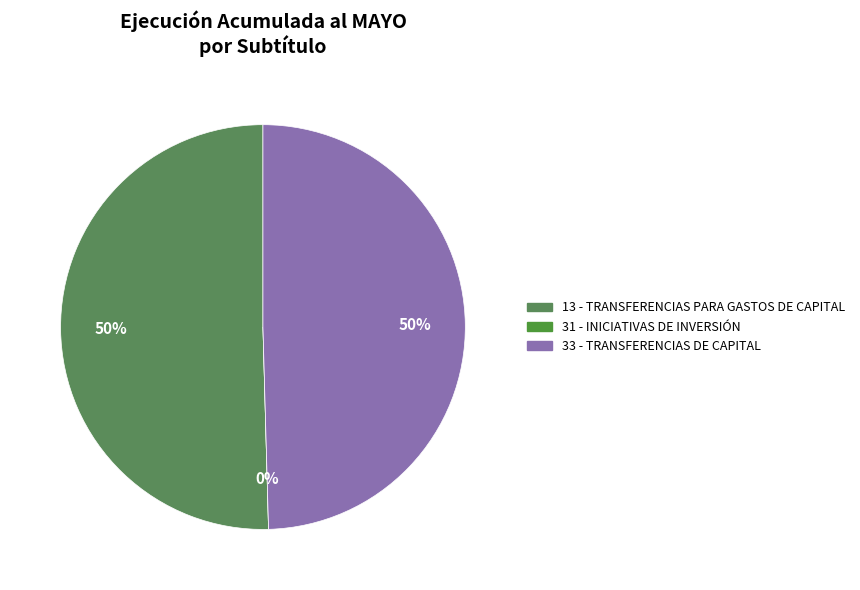

How many segments does this pie chart have?

3